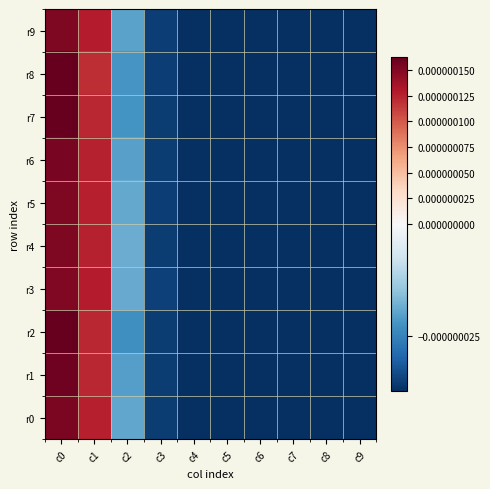

Reading left to right, list all the values displayed in this chart.

r0: c0=0.0	c1=0.0	c2=-0.0	c3=-0.0	c4=-0.0	c5=-0.0	c6=-0.0	c7=-0.0	c8=-0.0	c9=-0.0
r1: c0=0.0	c1=0.0	c2=-0.0	c3=-0.0	c4=-0.0	c5=-0.0	c6=-0.0	c7=-0.0	c8=-0.0	c9=-0.0
r2: c0=0.0	c1=0.0	c2=-0.0	c3=-0.0	c4=-0.0	c5=-0.0	c6=-0.0	c7=-0.0	c8=-0.0	c9=-0.0
r3: c0=0.0	c1=0.0	c2=-0.0	c3=-0.0	c4=-0.0	c5=-0.0	c6=-0.0	c7=-0.0	c8=-0.0	c9=-0.0
r4: c0=0.0	c1=0.0	c2=-0.0	c3=-0.0	c4=-0.0	c5=-0.0	c6=-0.0	c7=-0.0	c8=-0.0	c9=-0.0
r5: c0=0.0	c1=0.0	c2=-0.0	c3=-0.0	c4=-0.0	c5=-0.0	c6=-0.0	c7=-0.0	c8=-0.0	c9=-0.0
r6: c0=0.0	c1=0.0	c2=-0.0	c3=-0.0	c4=-0.0	c5=-0.0	c6=-0.0	c7=-0.0	c8=-0.0	c9=-0.0
r7: c0=0.0	c1=0.0	c2=-0.0	c3=-0.0	c4=-0.0	c5=-0.0	c6=-0.0	c7=-0.0	c8=-0.0	c9=-0.0
r8: c0=0.0	c1=0.0	c2=-0.0	c3=-0.0	c4=-0.0	c5=-0.0	c6=-0.0	c7=-0.0	c8=-0.0	c9=-0.0
r9: c0=0.0	c1=0.0	c2=-0.0	c3=-0.0	c4=-0.0	c5=-0.0	c6=-0.0	c7=-0.0	c8=-0.0	c9=-0.0